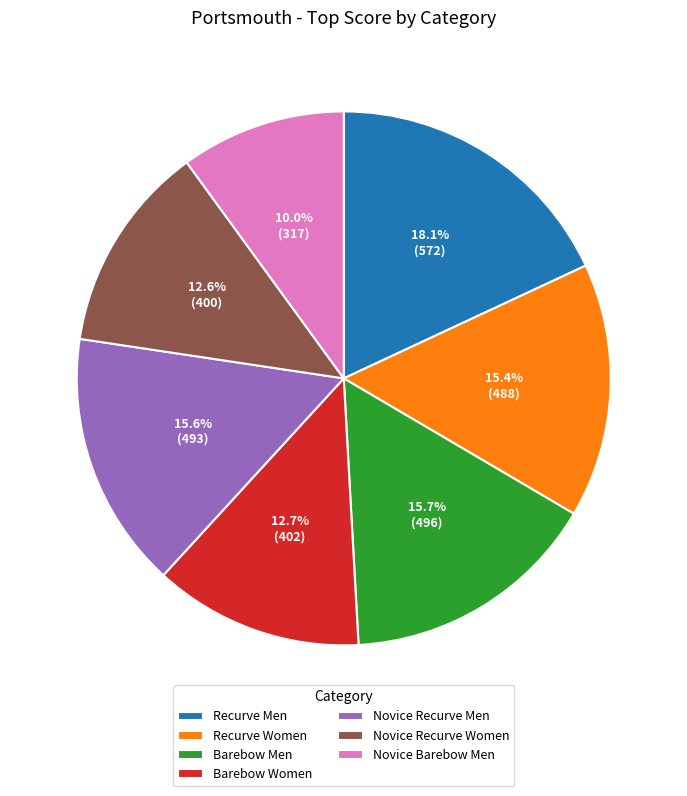

To the nearest percent, what is the combined percentage of Novice Barebow Men and Recurve Women?

25%